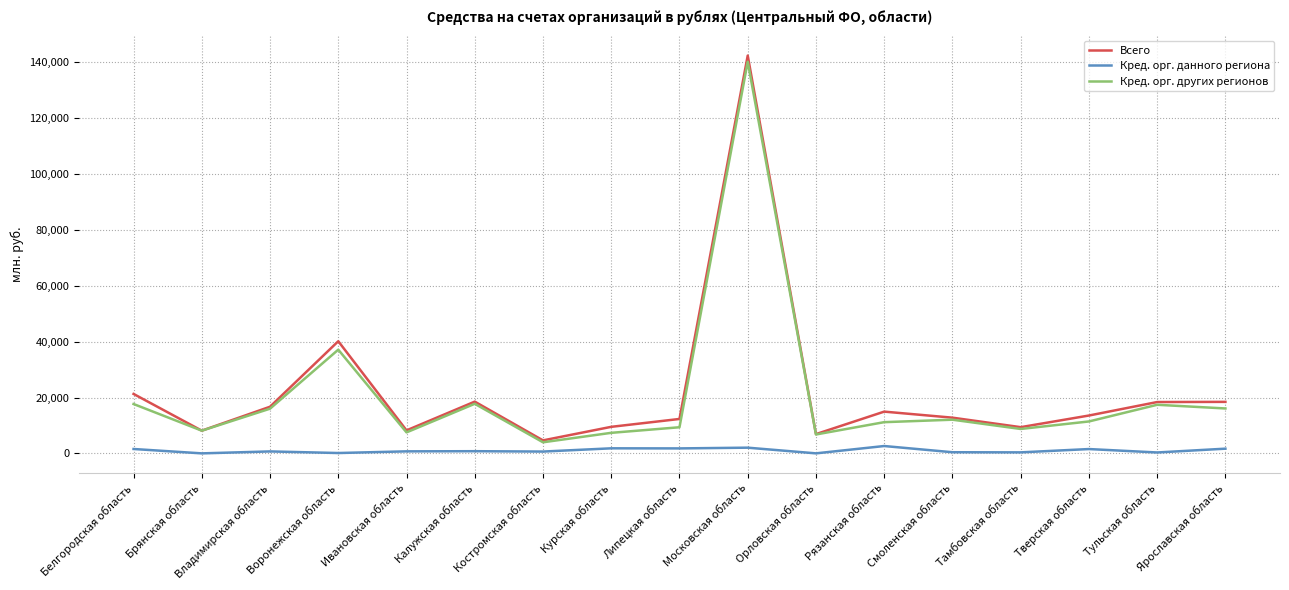

The value of Всего at Тульская область is 18379. True or false?

True